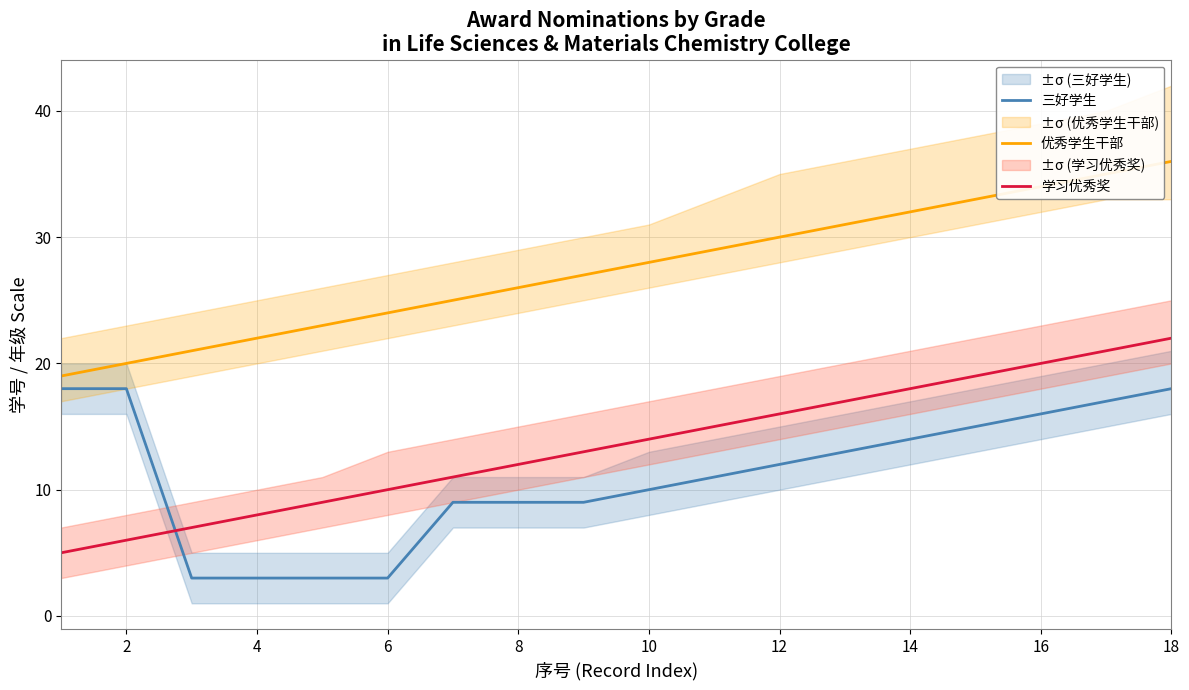

Is the value of 三好学生 at 10 greater than the value of 学习优秀奖 at 8?

No